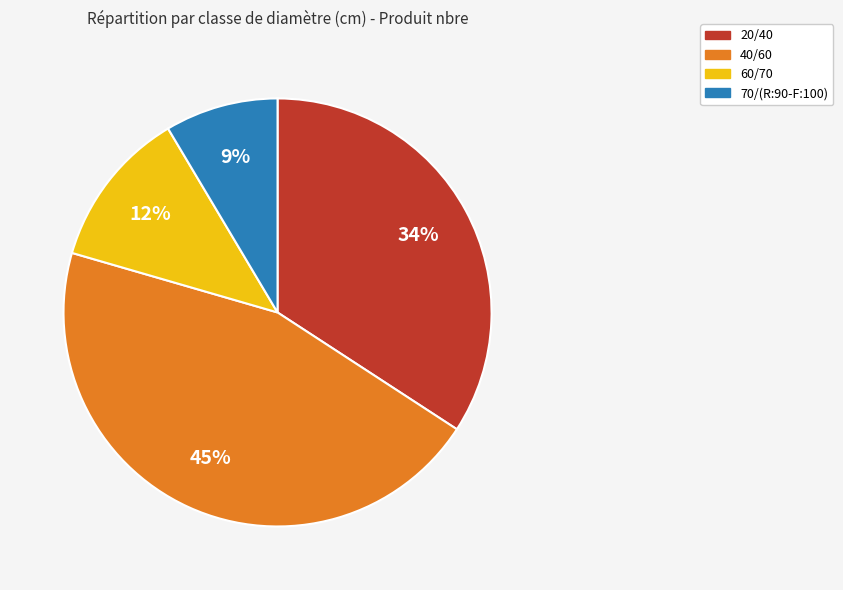

Do 60/70 and 20/40 together represent more than half of the pie?

No